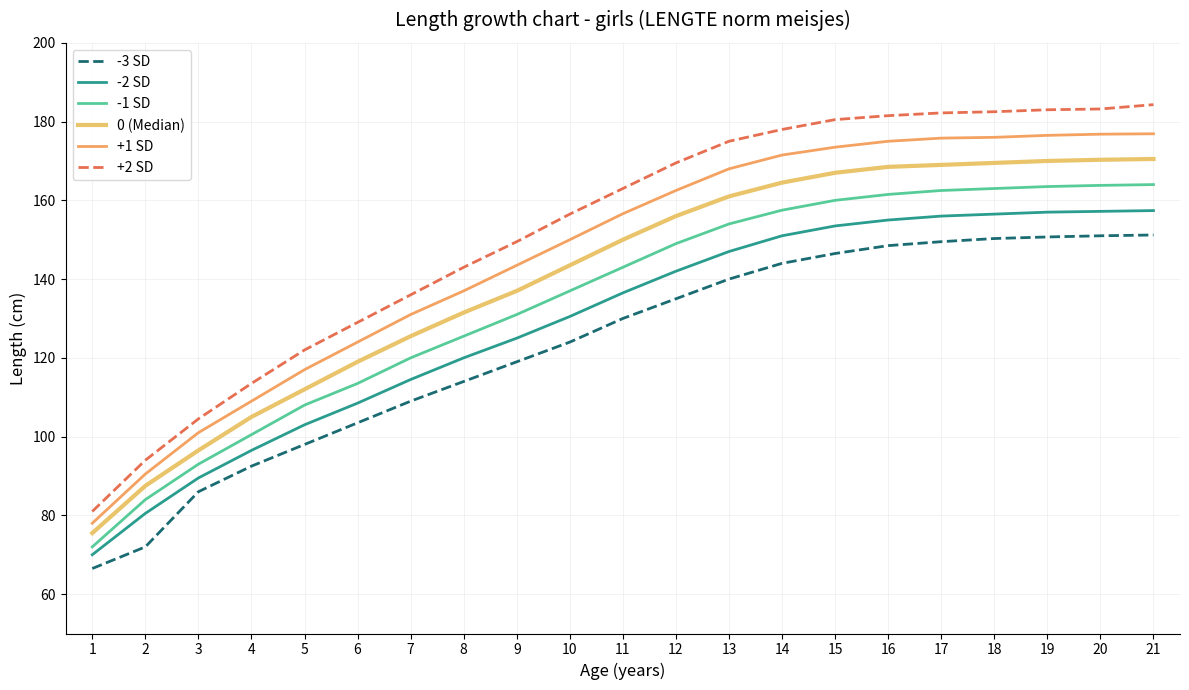

What is the value of the -3 SD point at the 14th from the left?

144.0